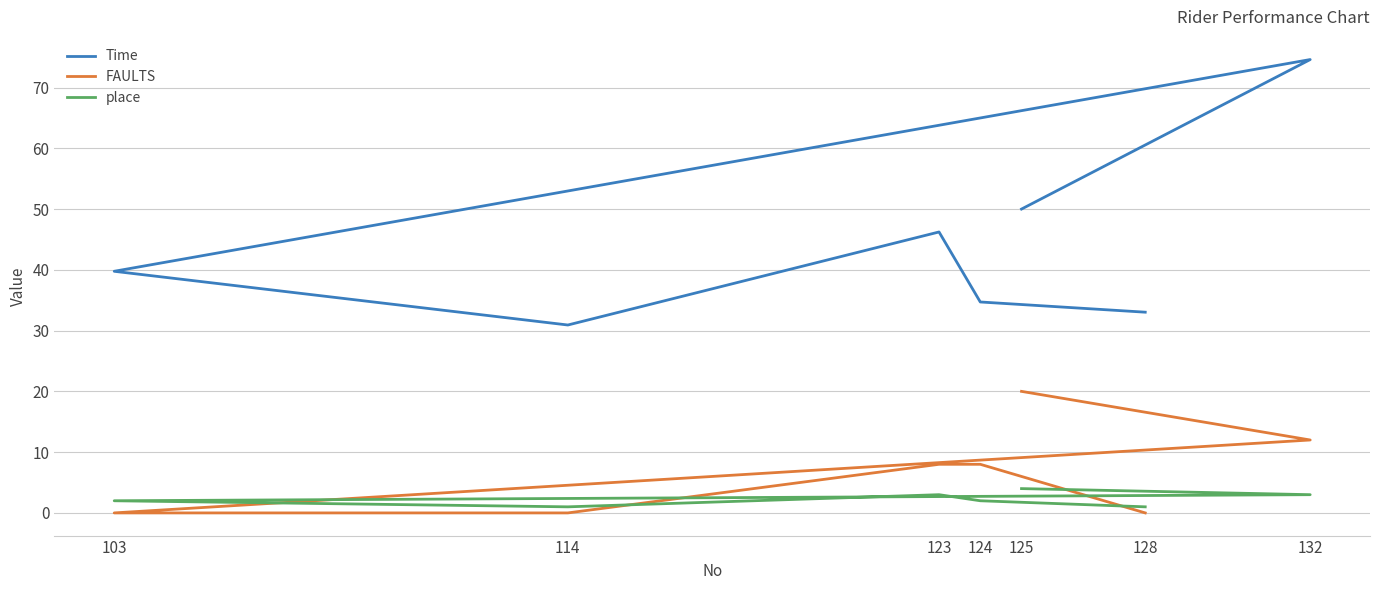

Which series has the largest total across all categories?

Time